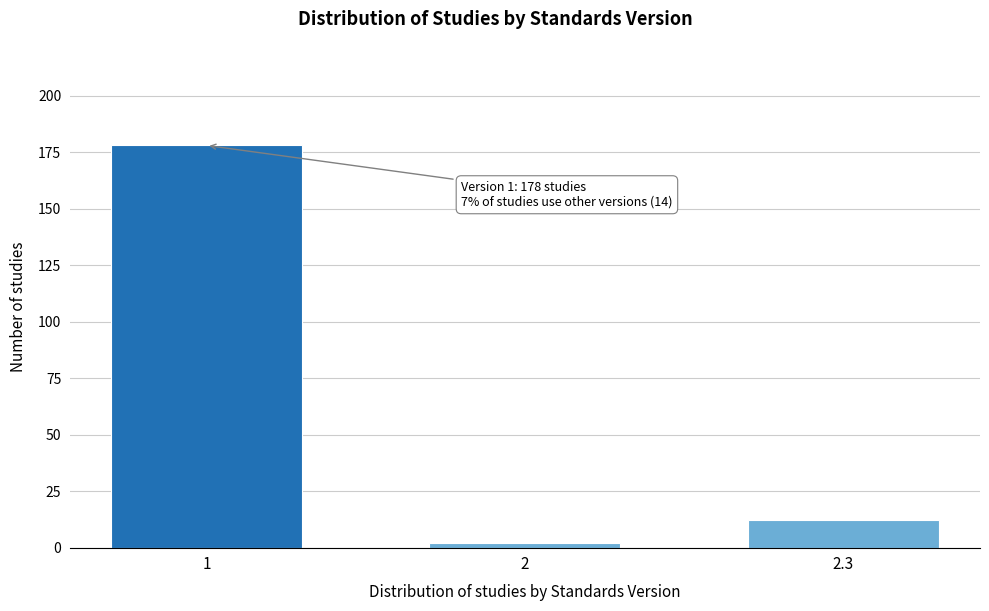

Reading left to right, list all the values displayed in this chart.

1=178	2=2	2.3=12